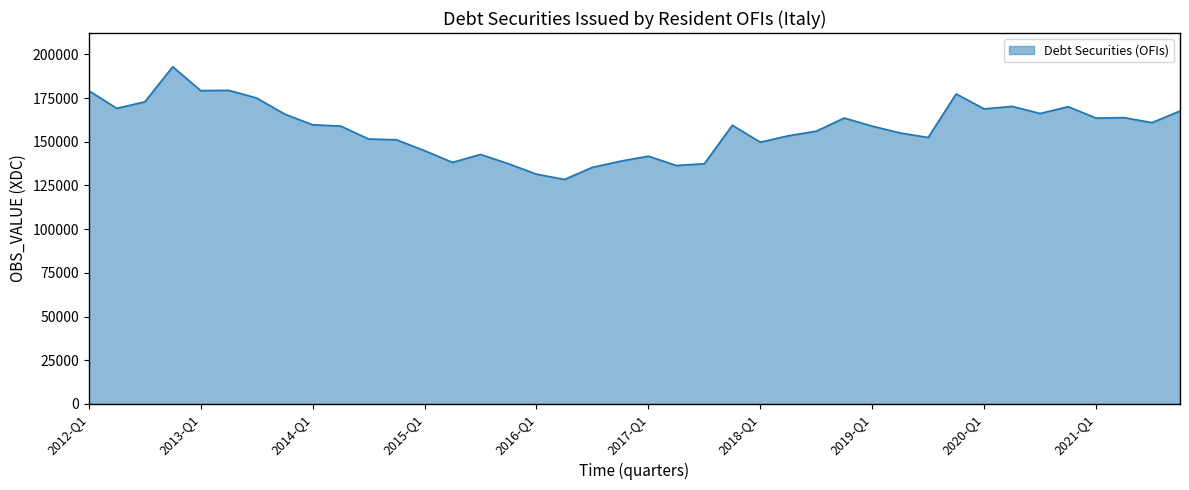

How many categories are shown in the chart?

40